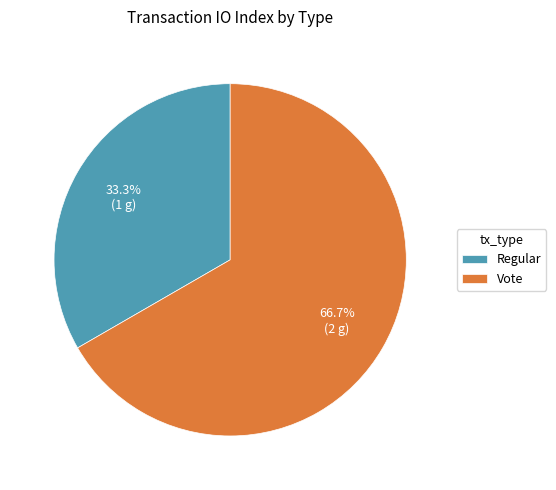

To the nearest percent, what portion does Regular represent?

33%